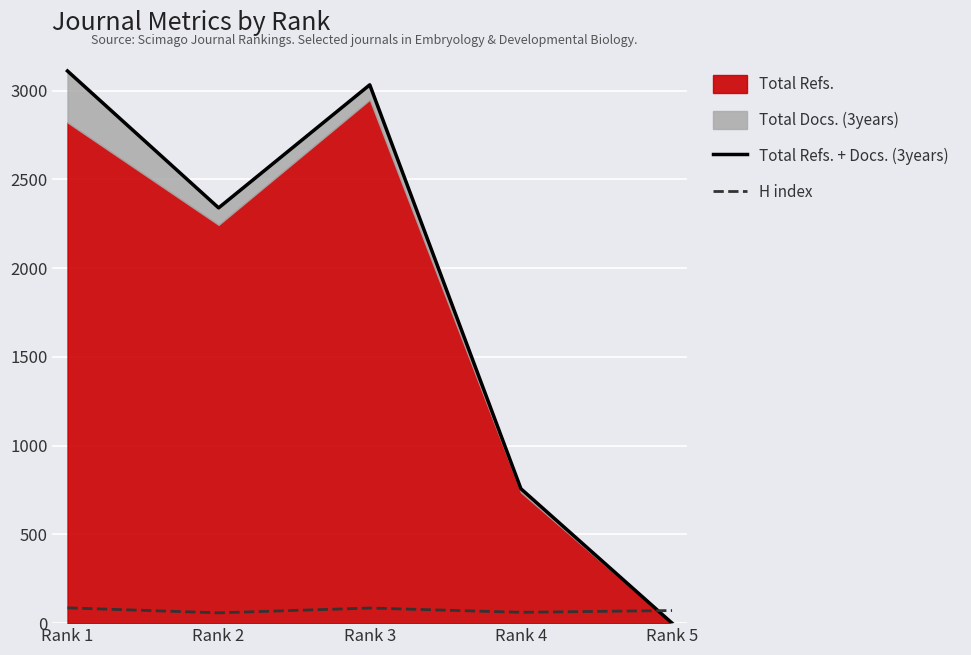

Which series has the largest total across all categories?

Total Refs. + Docs. (3years)